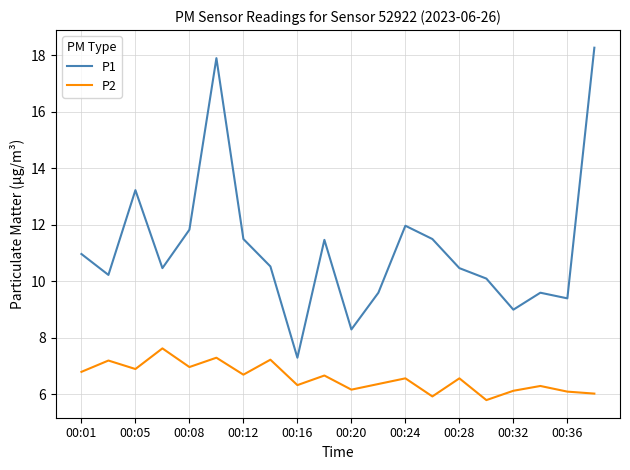

Which series has the widest spread of values?

P1